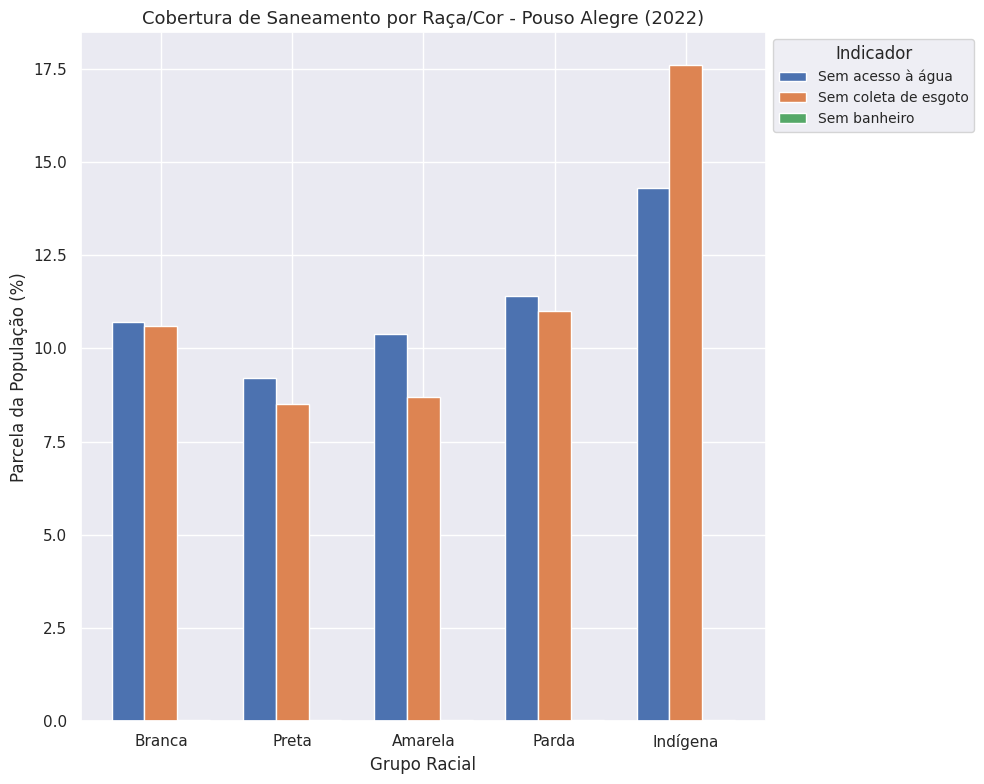

At which label does Sem coleta de esgoto reach its peak?

Indígena